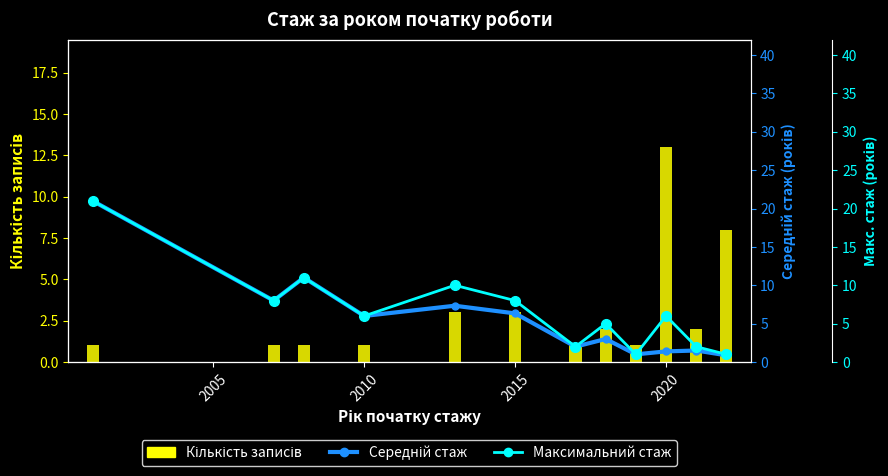

Reading left to right, extract all data points from this chart.

Кількість записів: 1.0	1.0	1.0	1.0	3.0	3.0	1.0	2.0	1.0	13.0	2.0	8.0
Середній стаж: 21.0	8.0	11.0	6.0	7.3	6.3	2.0	3.0	1.0	1.4	1.5	0.9
Максимальний стаж: 21.0	8.0	11.0	6.0	10.0	8.0	2.0	5.0	1.0	6.0	2.0	1.0